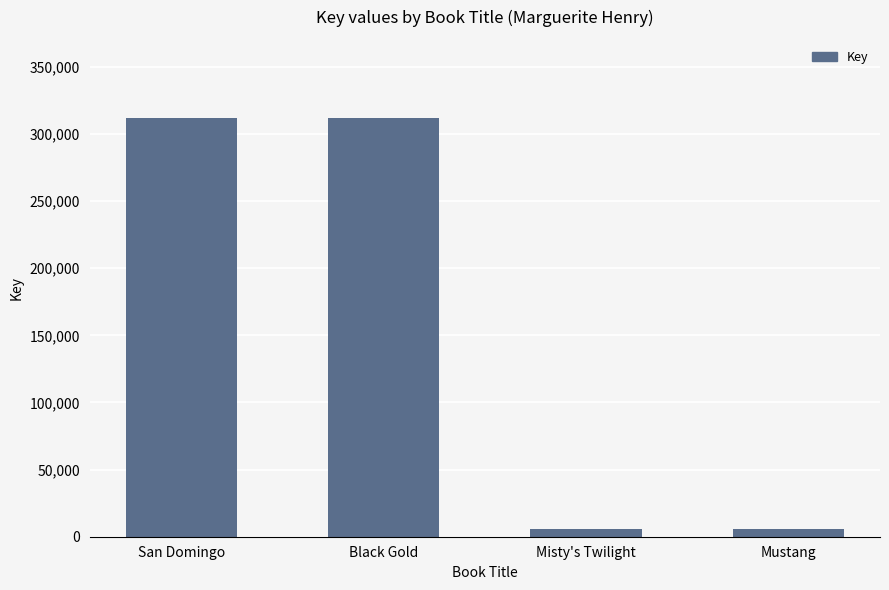

What is the approximate value at San Domingo?

312048